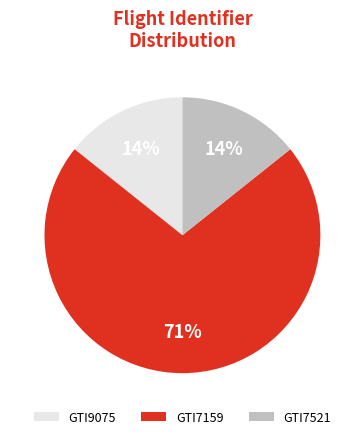

What percentage is the GTI7521 slice, to the nearest percent?

14%